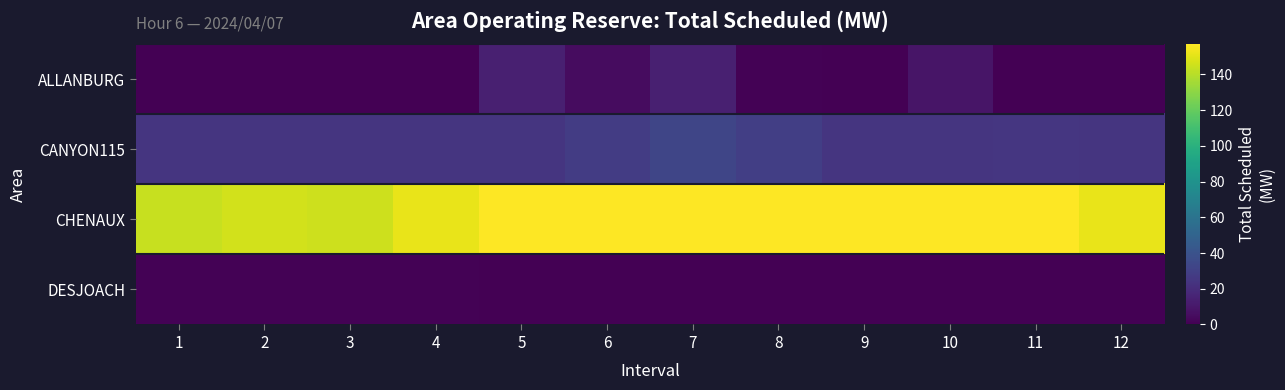

What is the difference between the highest and lowest values at 10?

157